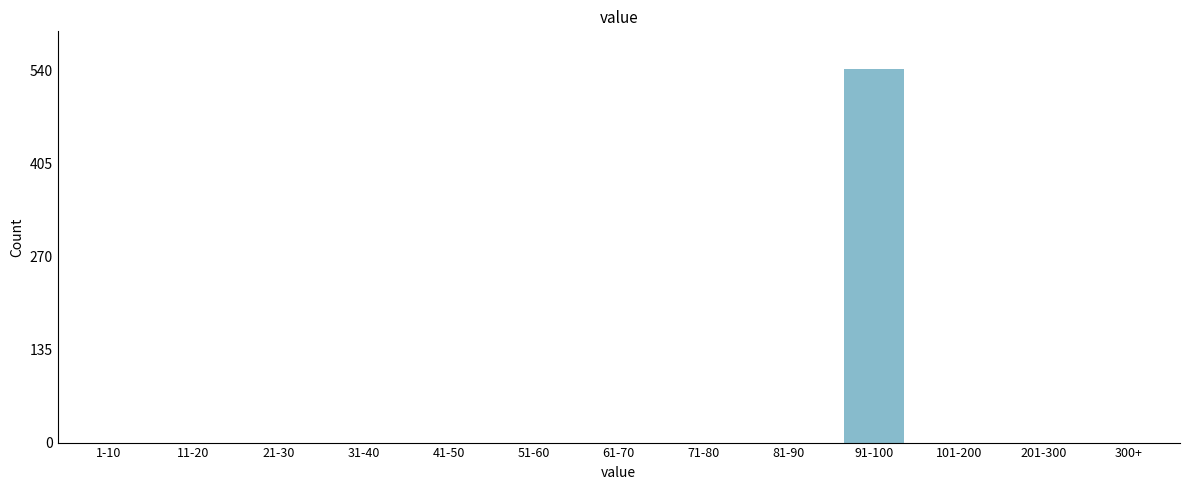

Reading left to right, what are all the values shown in this chart?

1-10=0	11-20=0	21-30=0	31-40=0	41-50=0	51-60=0	61-70=0	71-80=0	81-90=0	91-100=543	101-200=0	201-300=0	300+=0